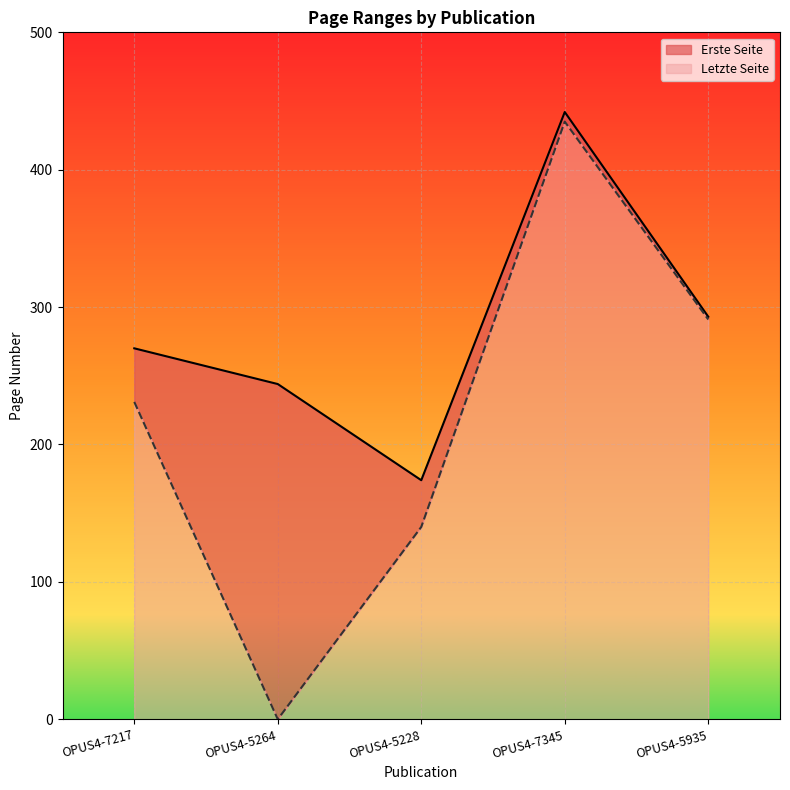

What is the difference between the maximum and minimum values in the Letzte Seite series?

435